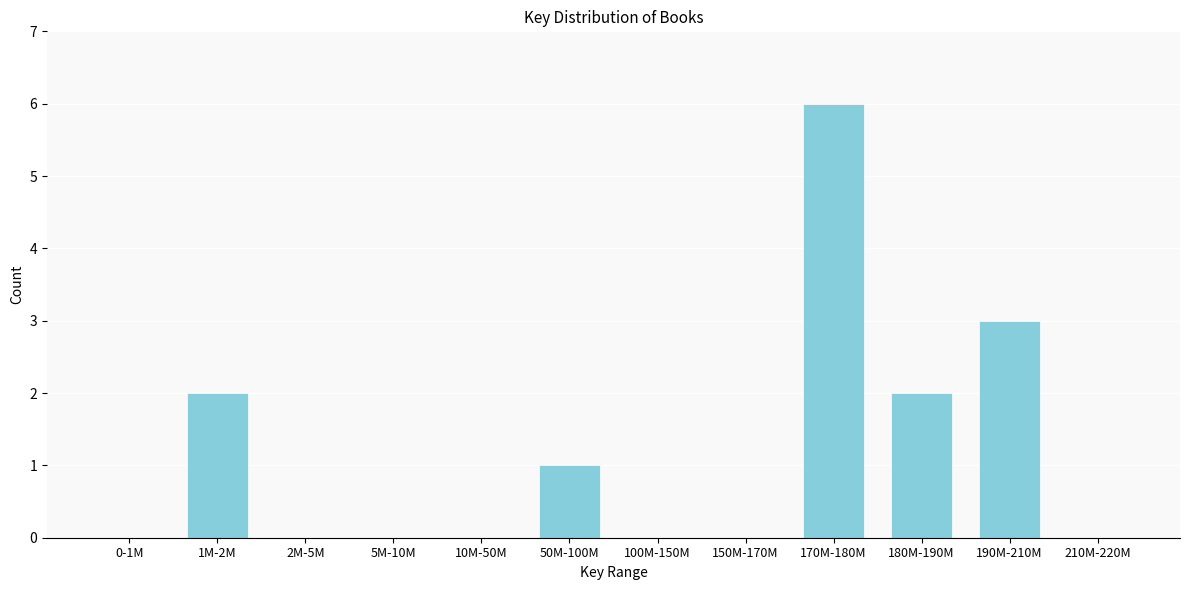

Reading right to left, list all the values displayed in this chart.

210M-220M=0	190M-210M=3	180M-190M=2	170M-180M=6	150M-170M=0	100M-150M=0	50M-100M=1	10M-50M=0	5M-10M=0	2M-5M=0	1M-2M=2	0-1M=0